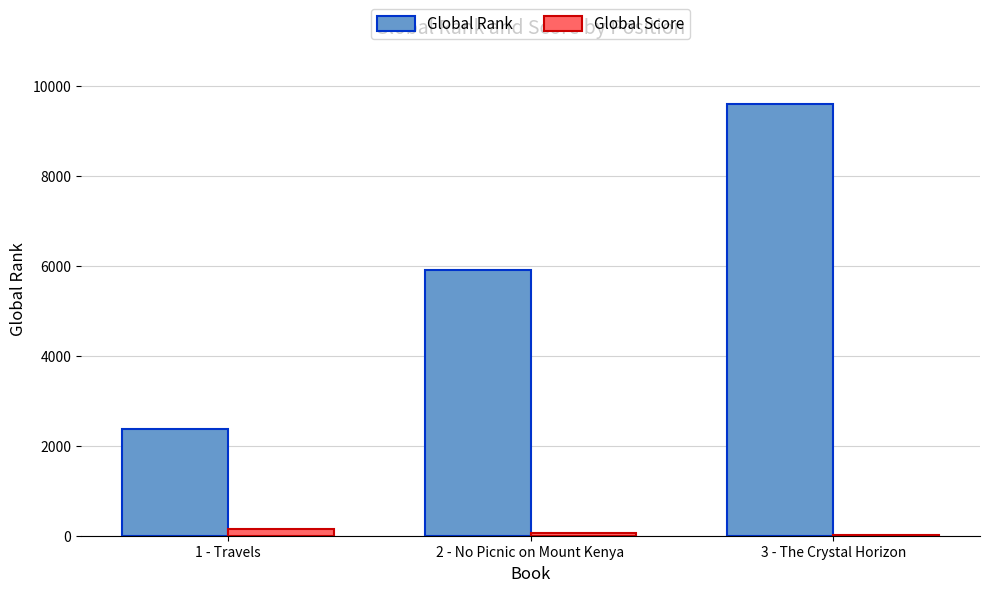

Which series changed the most between 2 - No Picnic on Mount Kenya and 3 - The Crystal Horizon?

Global Rank